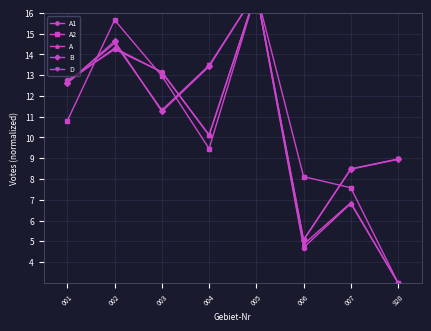

What is the sum of all B values?

91.4